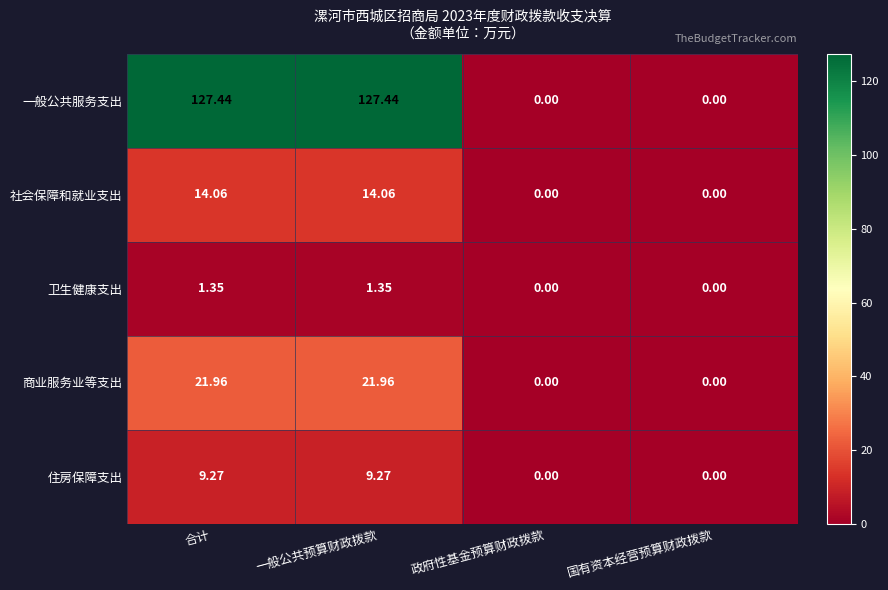

Is the value of 一般公共服务支出 at 一般公共预算财政拨款 greater than the value of 社会保障和就业支出 at 一般公共预算财政拨款?

Yes